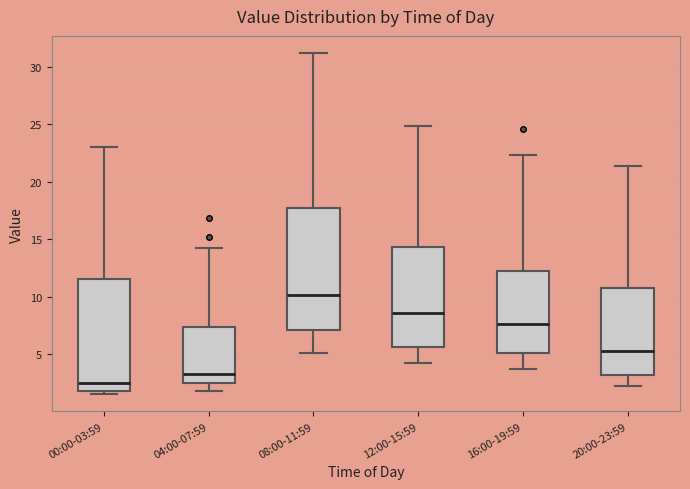

Which box's median line is the highest?

08:00-11:59